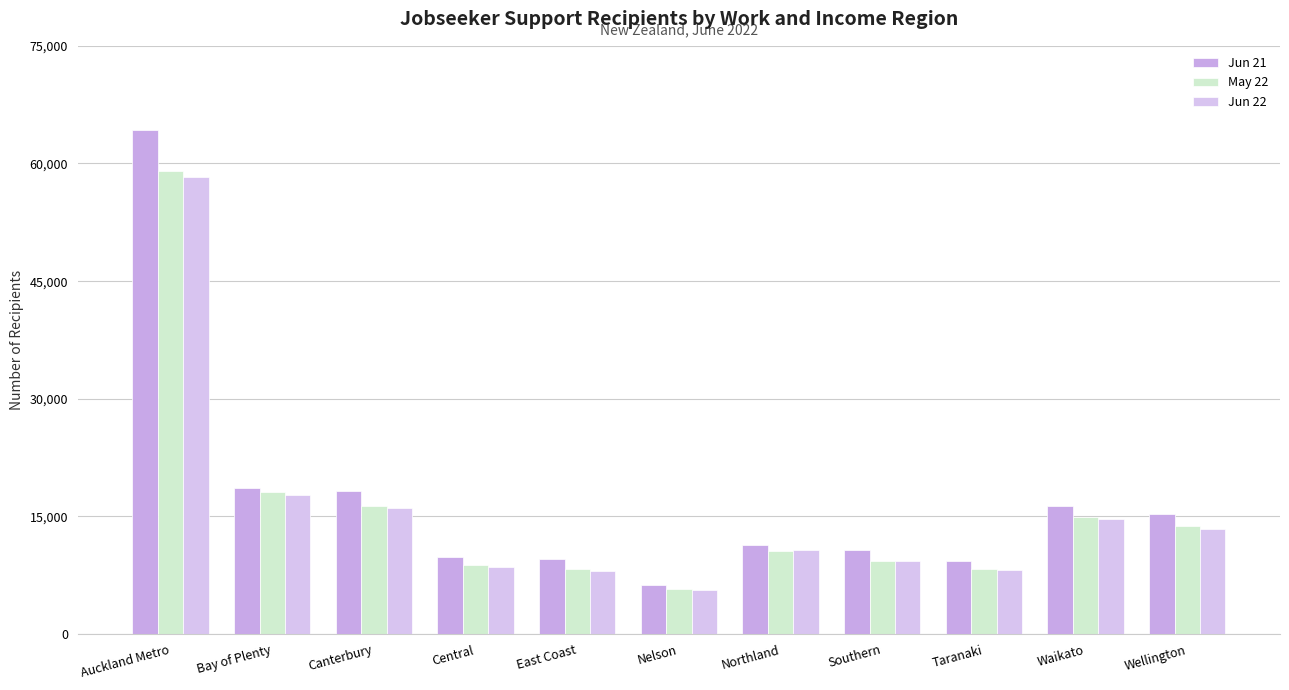

Between Bay of Plenty and East Coast, which series saw the biggest shift?

May 22